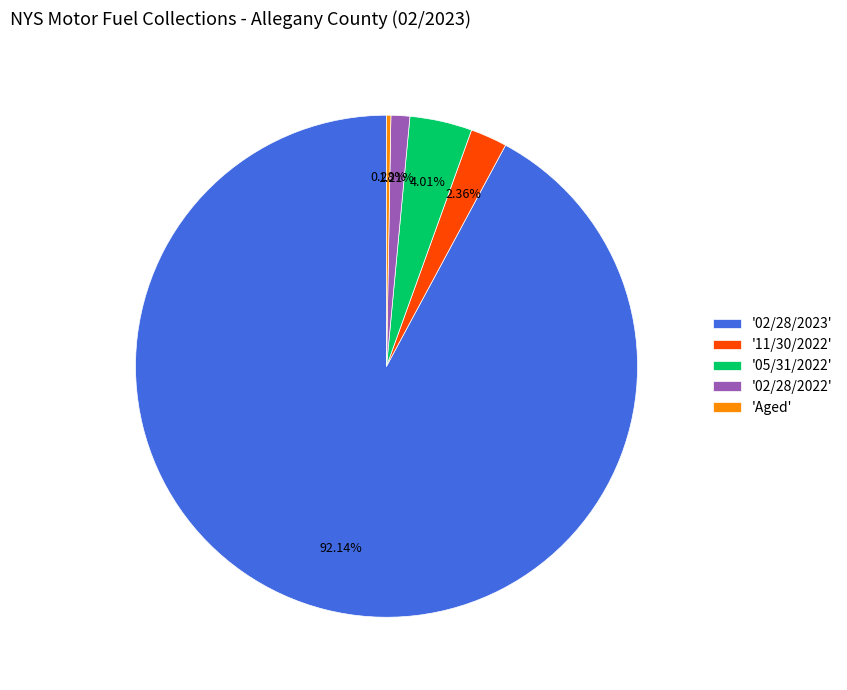

Does '02/28/2023' represent more than half of the total?

Yes